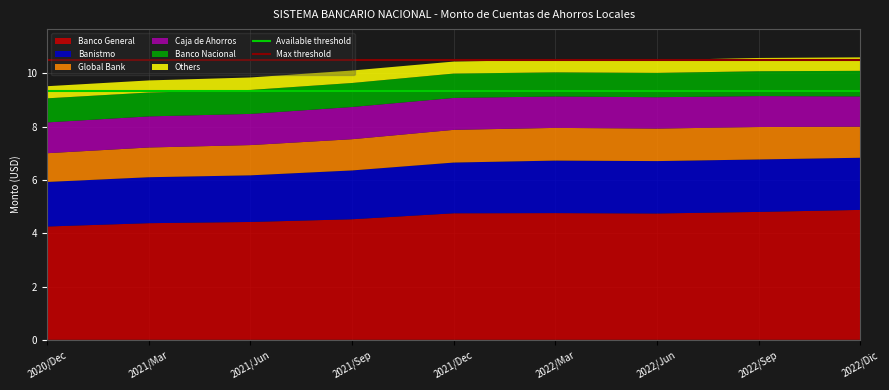

What is the highest value of the Banco General series?

4.9